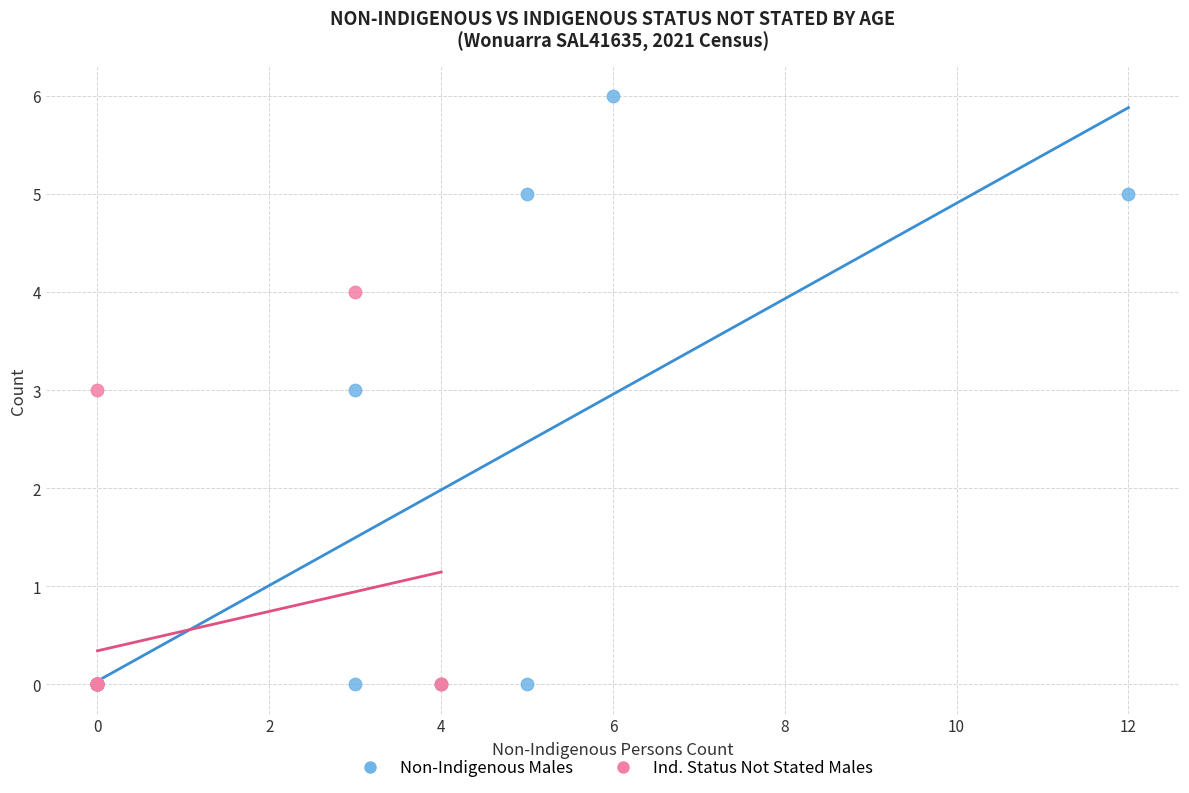

Which series reaches the maximum Y coordinate?

Non-Indigenous Males